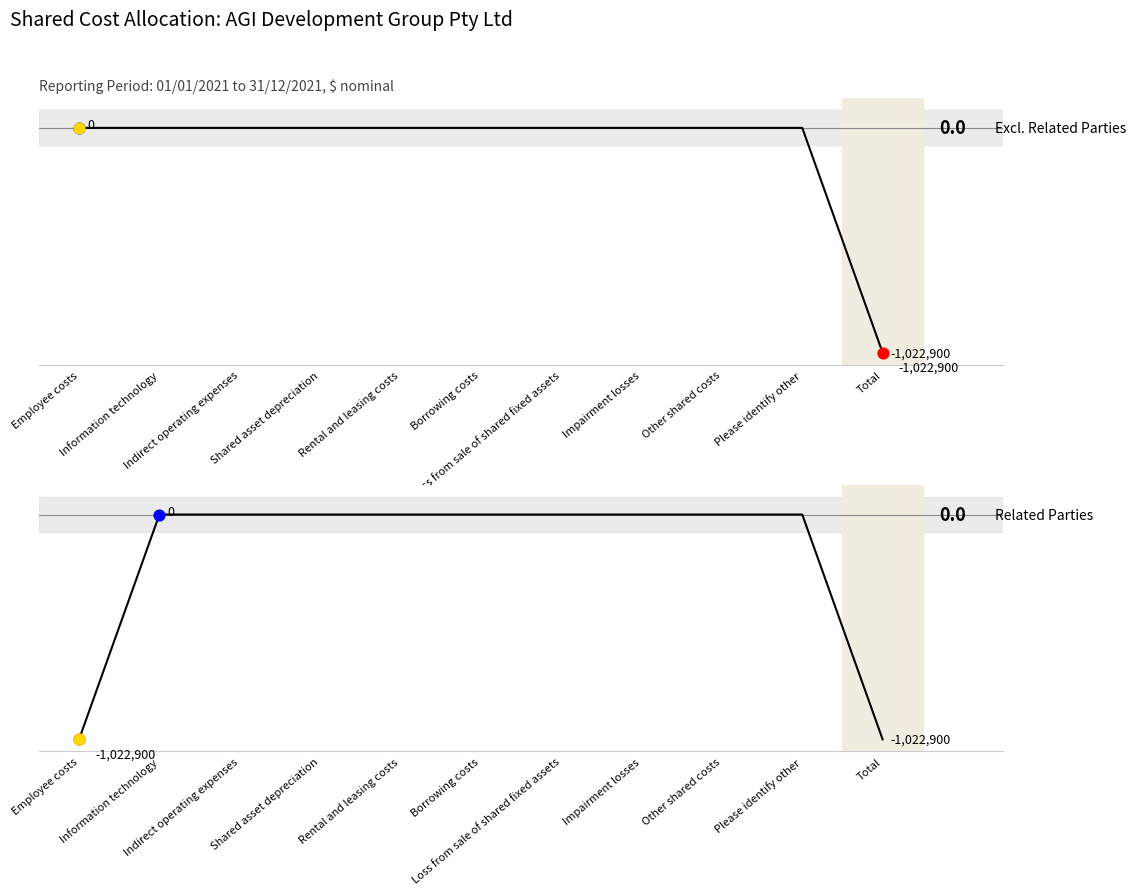

Which series reaches the maximum Y coordinate?

Excl. Related Parties